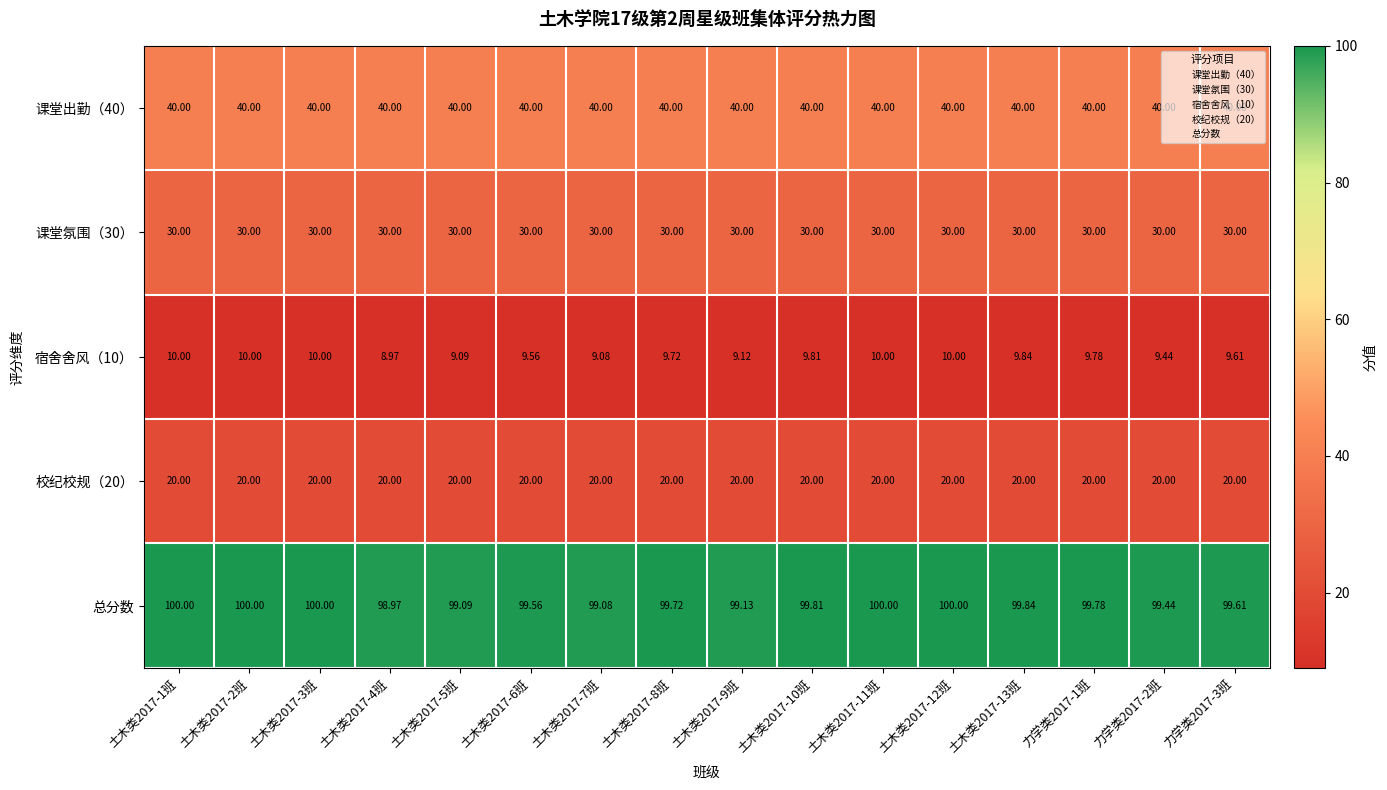

Which series has the largest range (max minus min)?

总分数